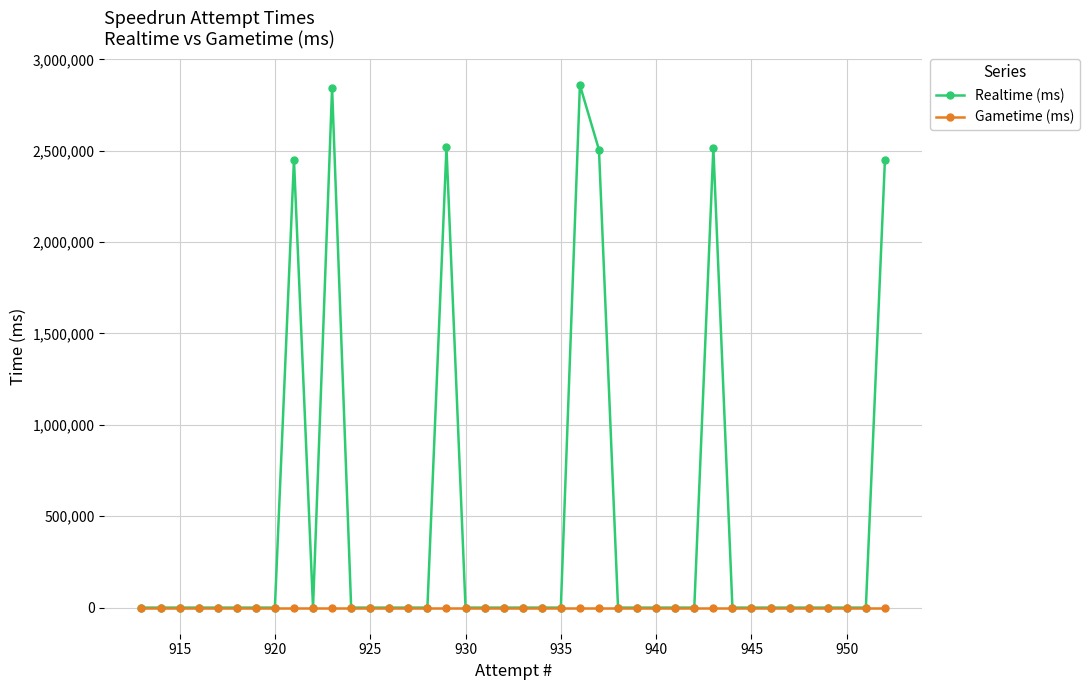

Rank the series by their average value, from lowest to highest.

Gametime (ms), Realtime (ms)